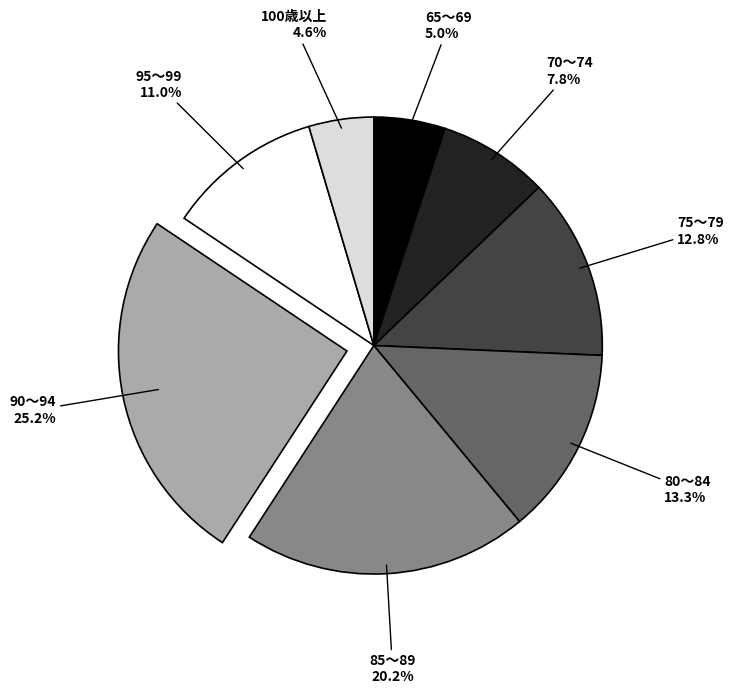

Is there any slice that represents more than half of the pie?

No